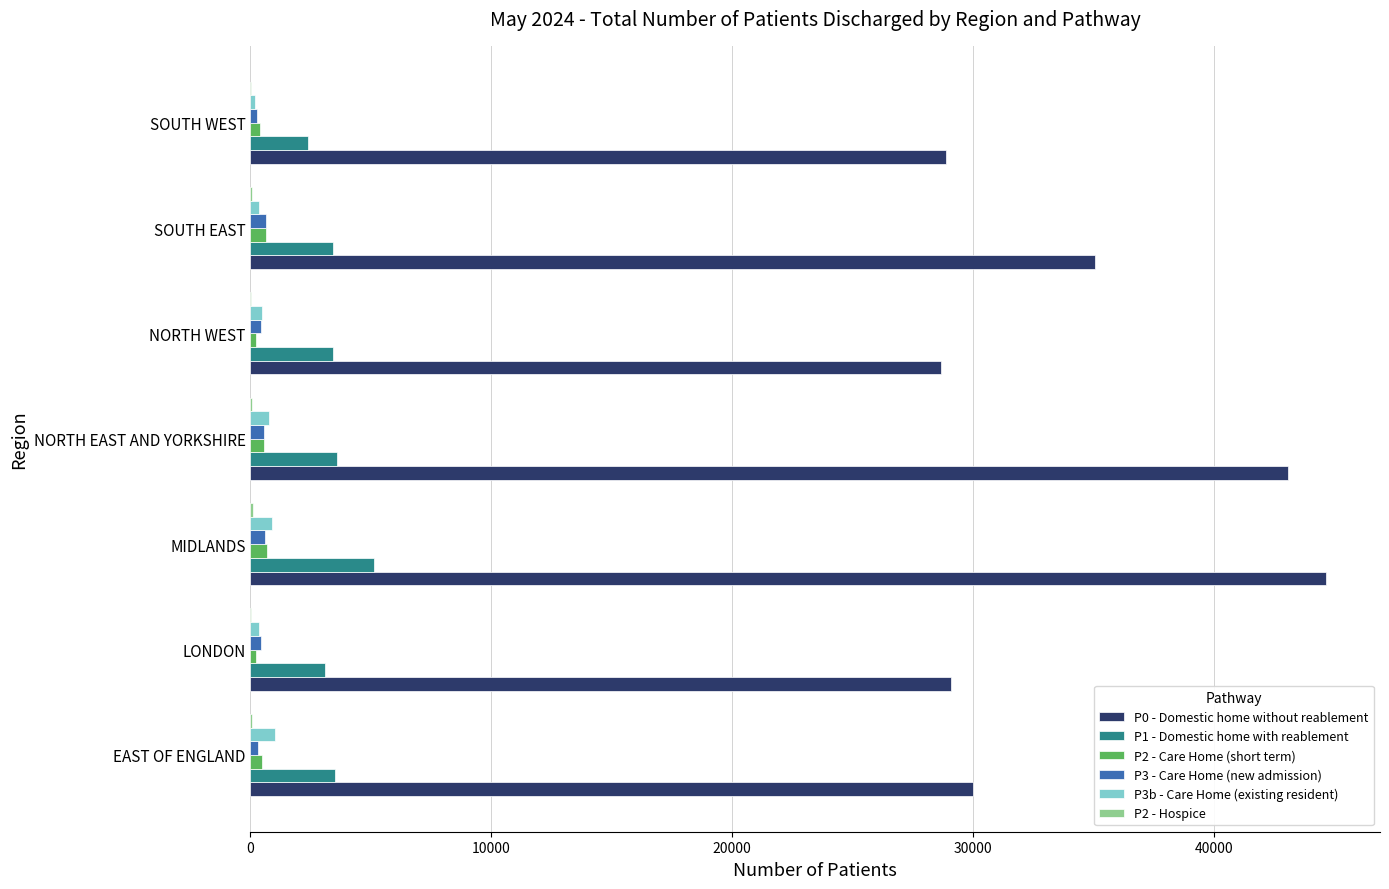

Which series has the largest total across all categories?

P0 - Domestic home without reablement